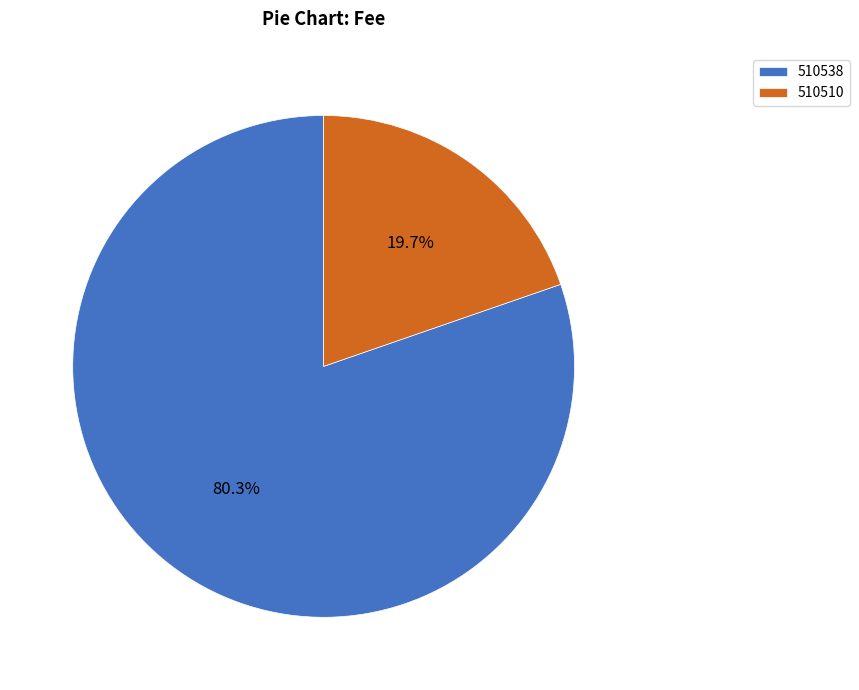

What is the smallest slice in the pie chart?

510510